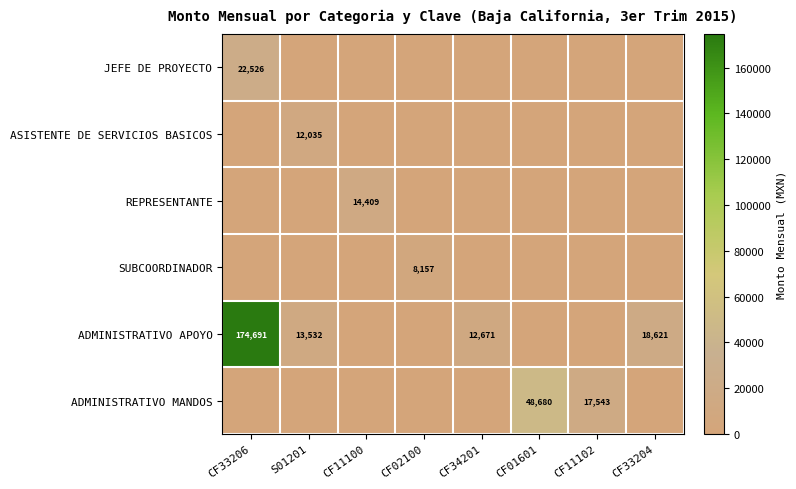

Is it true that REPRESENTANTE equals 14409 at CF11100?

True